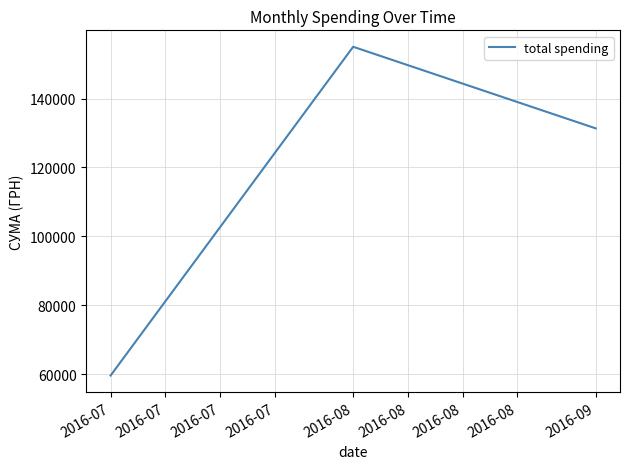

Reading left to right, extract all data points from this chart.

59558.1	155029.0	131329.2